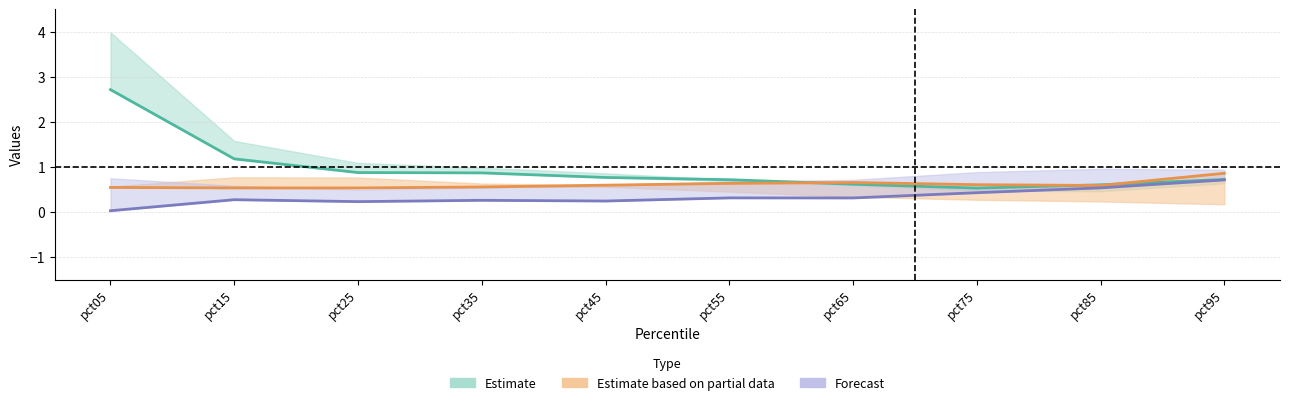

What is the total value across all series at pct85?

1.7